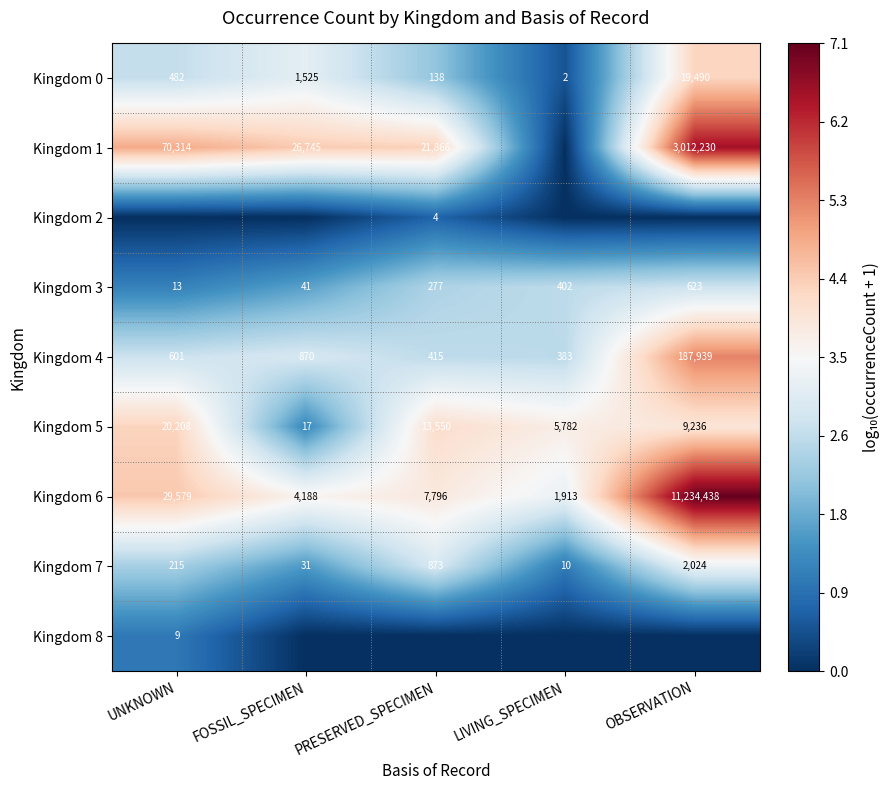

What is the average value of the Kingdom 0 series?

4327